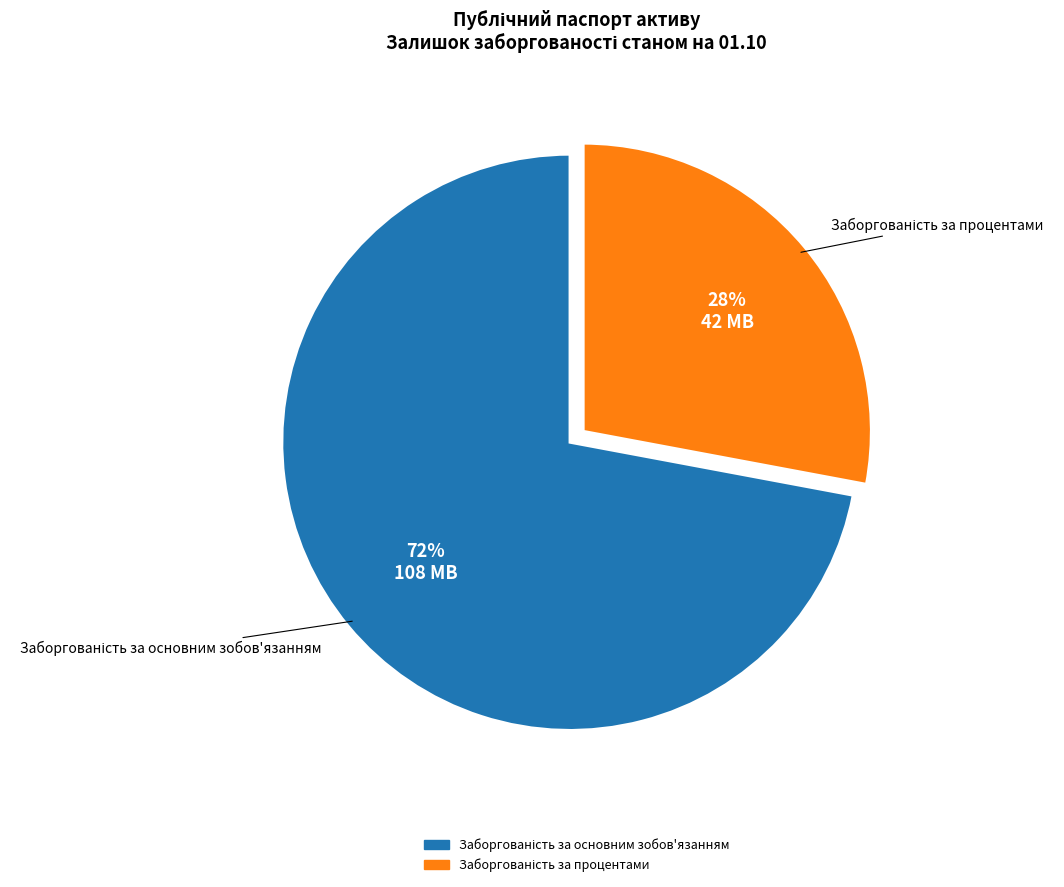

To the nearest percent, what is the average slice percentage?

50%